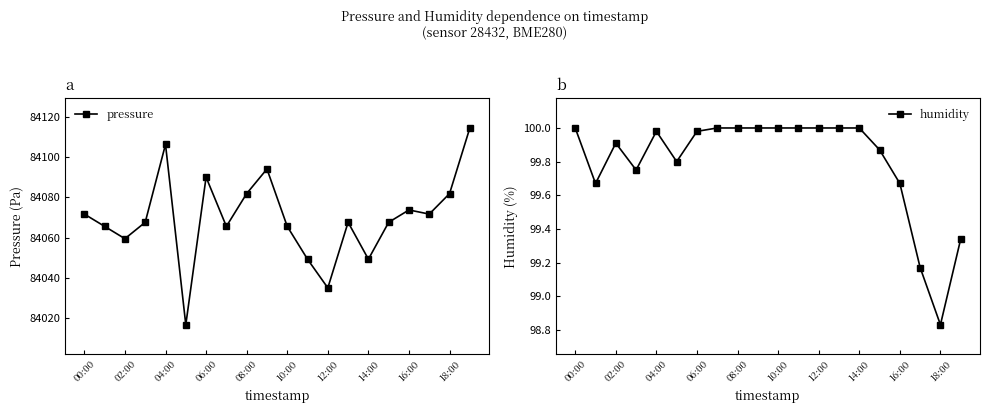

What is the value of the humidity point at the 5th from the left?

100.0